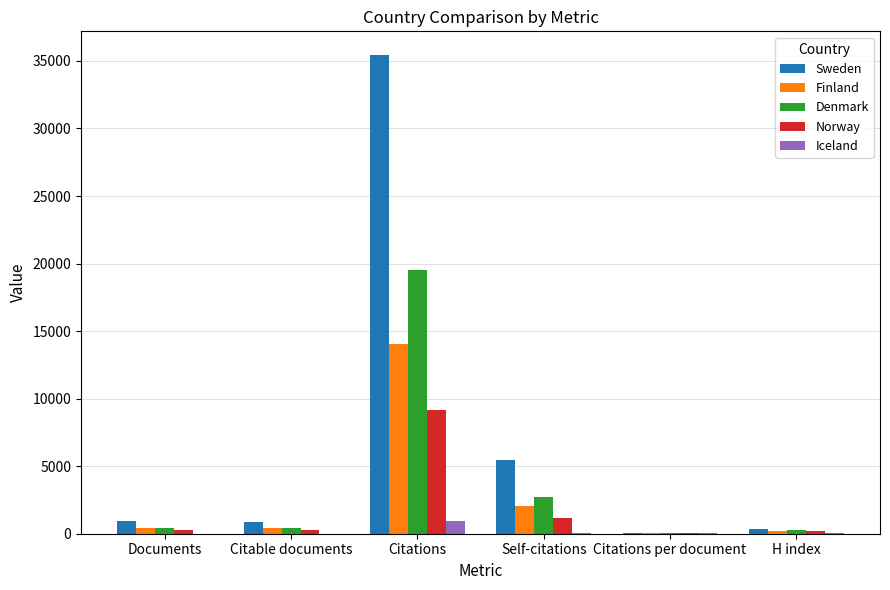

What is the maximum value shown in the chart?

35421.0